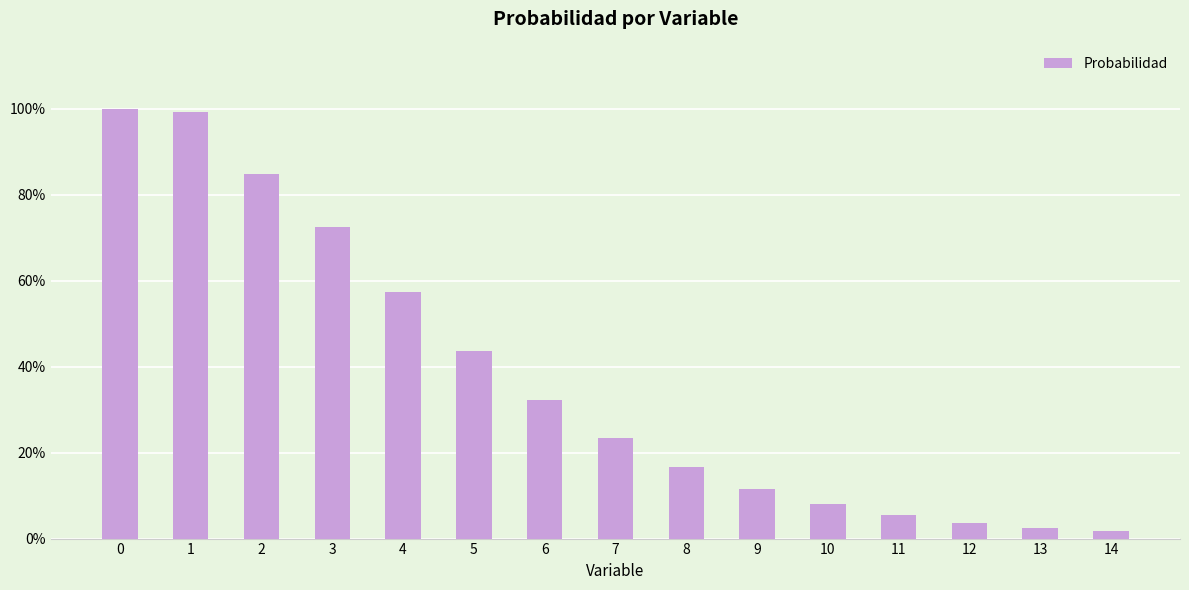

Reading left to right, transcribe all the data shown in this chart.

0=1.0	1=1.0	2=0.8	3=0.7	4=0.6	5=0.4	6=0.3	7=0.2	8=0.2	9=0.1	10=0.1	11=0.1	12=0.0	13=0.0	14=0.0